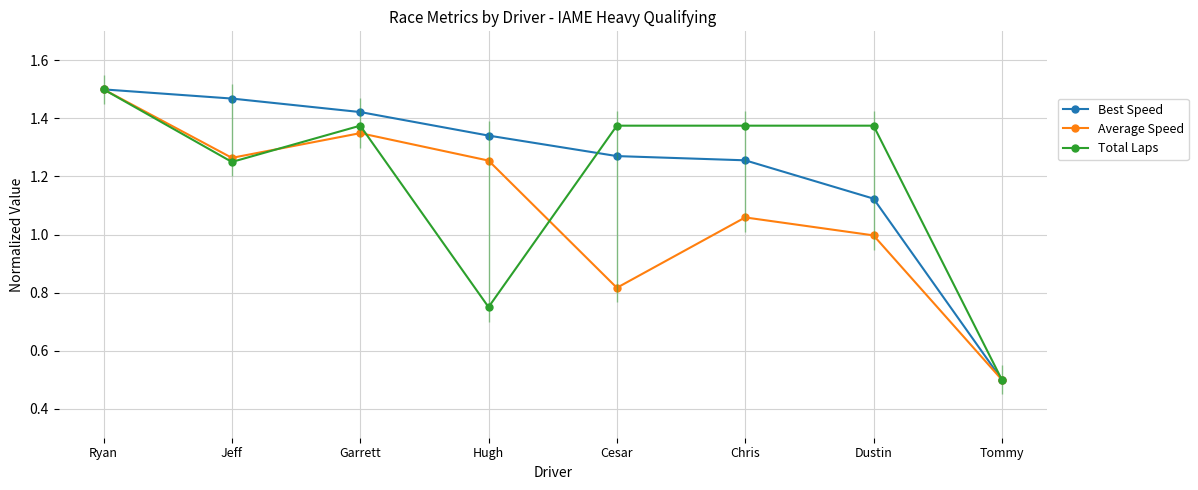

What is the minimum value for Best Speed?

0.5